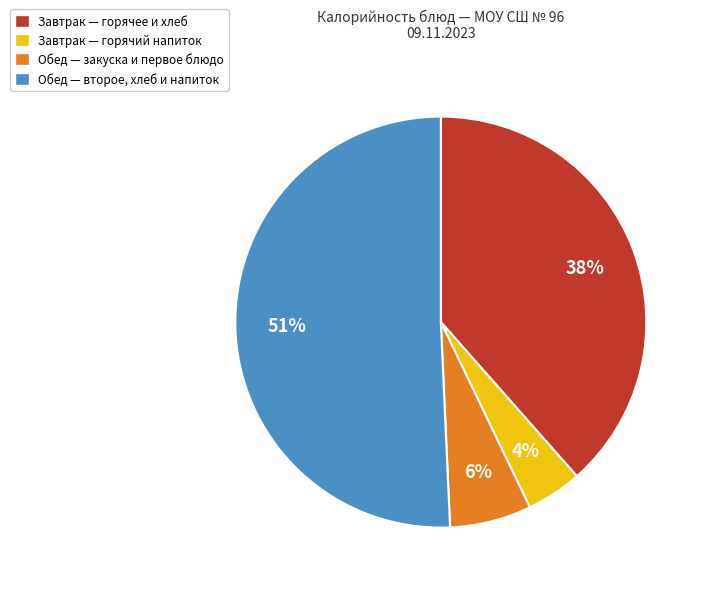

Is it true that Обед — второе, хлеб и напиток is 51% of the pie?

True